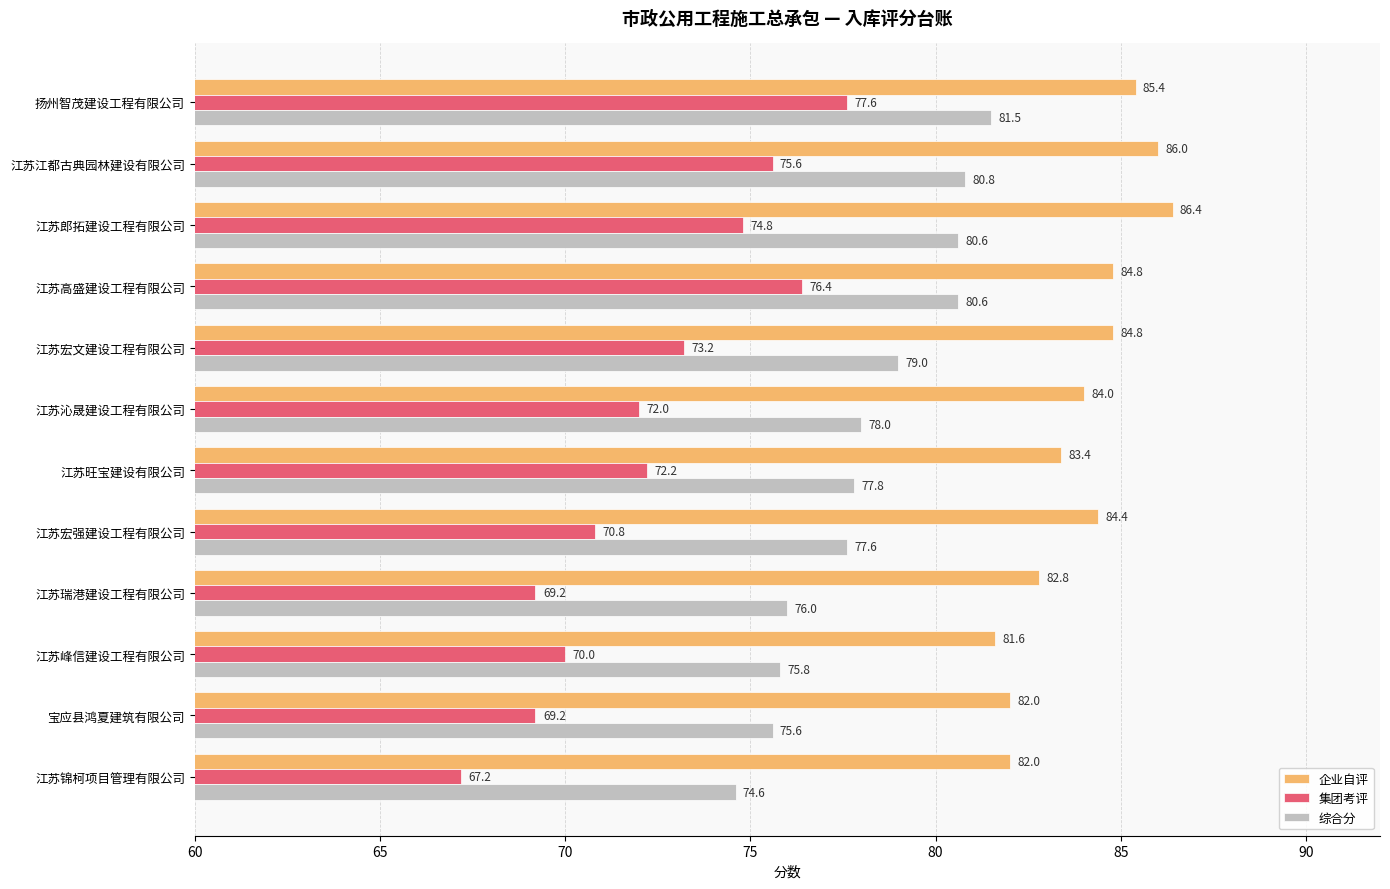

What is the difference between the 集团考评 values at 扬州智茂建设工程有限公司 and 江苏旺宝建设有限公司?

5.4